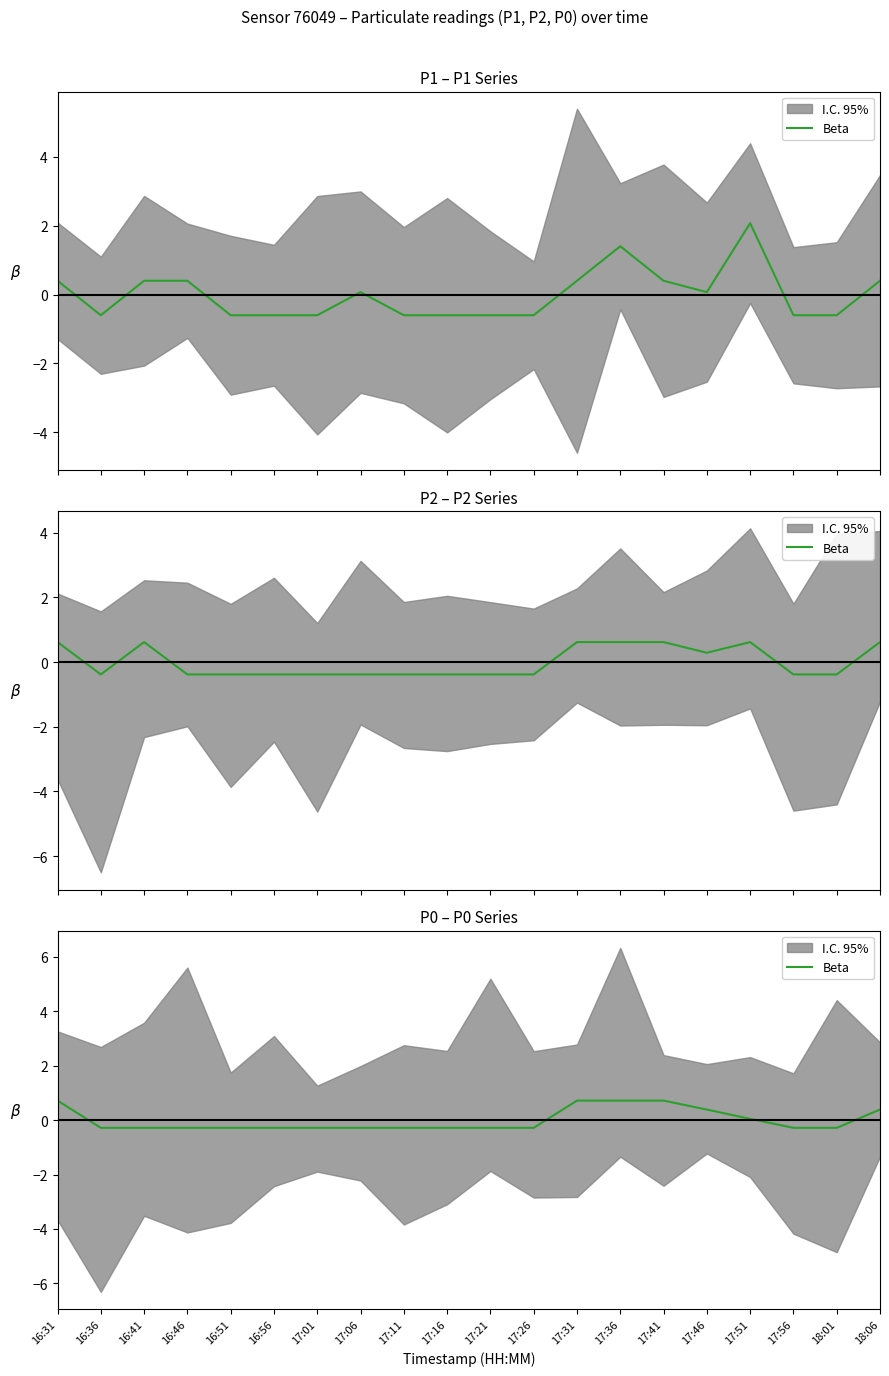

True or false: the data shows -0.5 at 16:46.

False